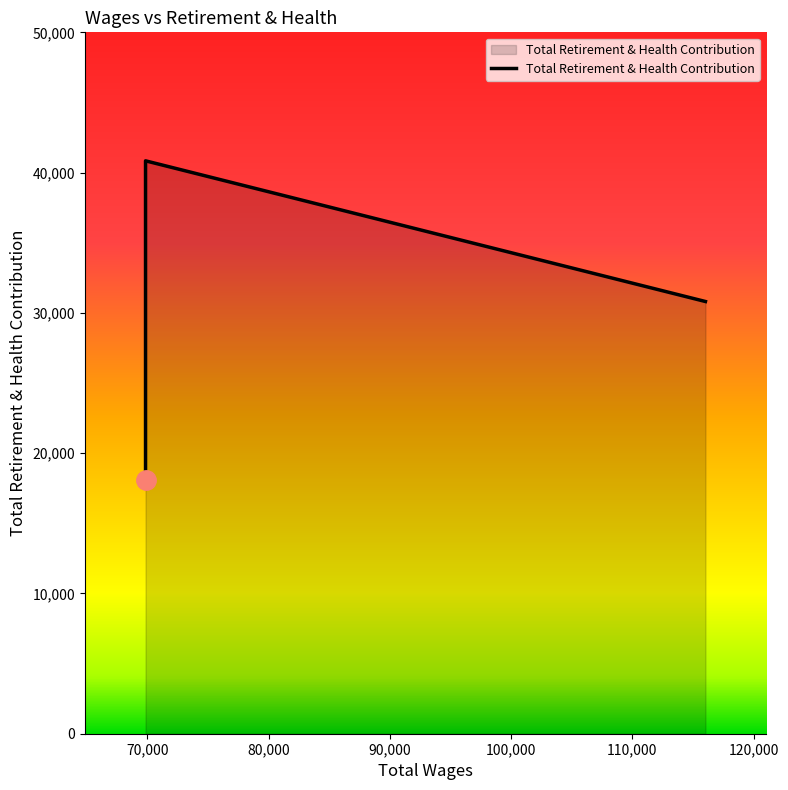

What is the sum of the values at 116022.0 and 69850.0?

48863